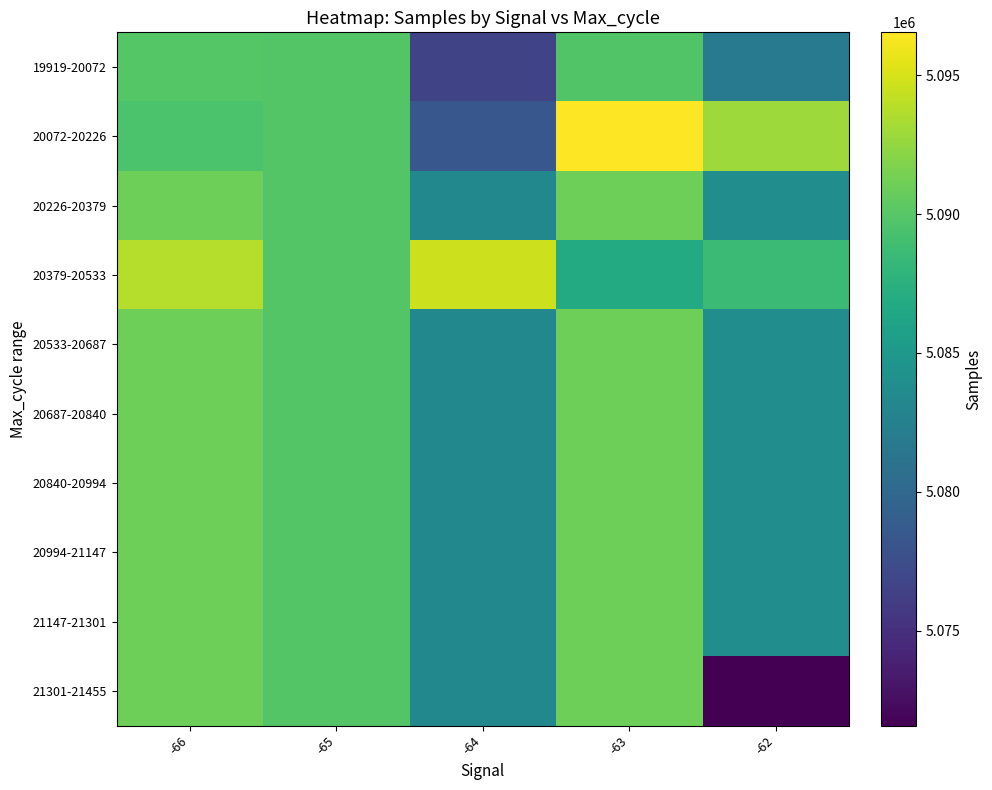

What is the spread (max minus min) of values at -66?

4233.0